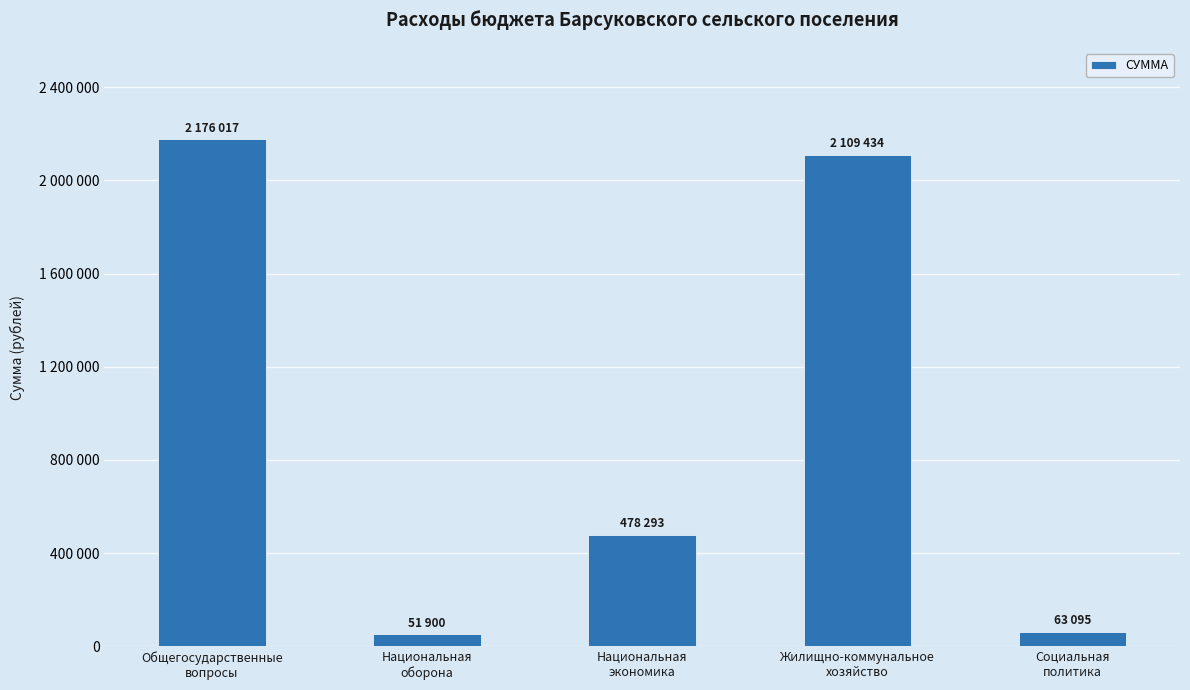

Are the bars horizontal?

No